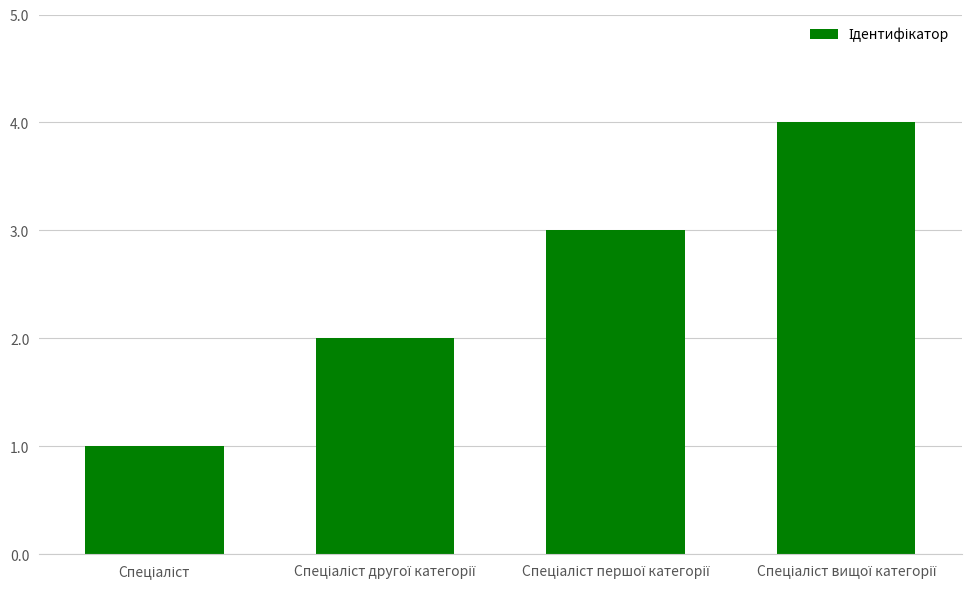

What is the smallest value displayed?

1